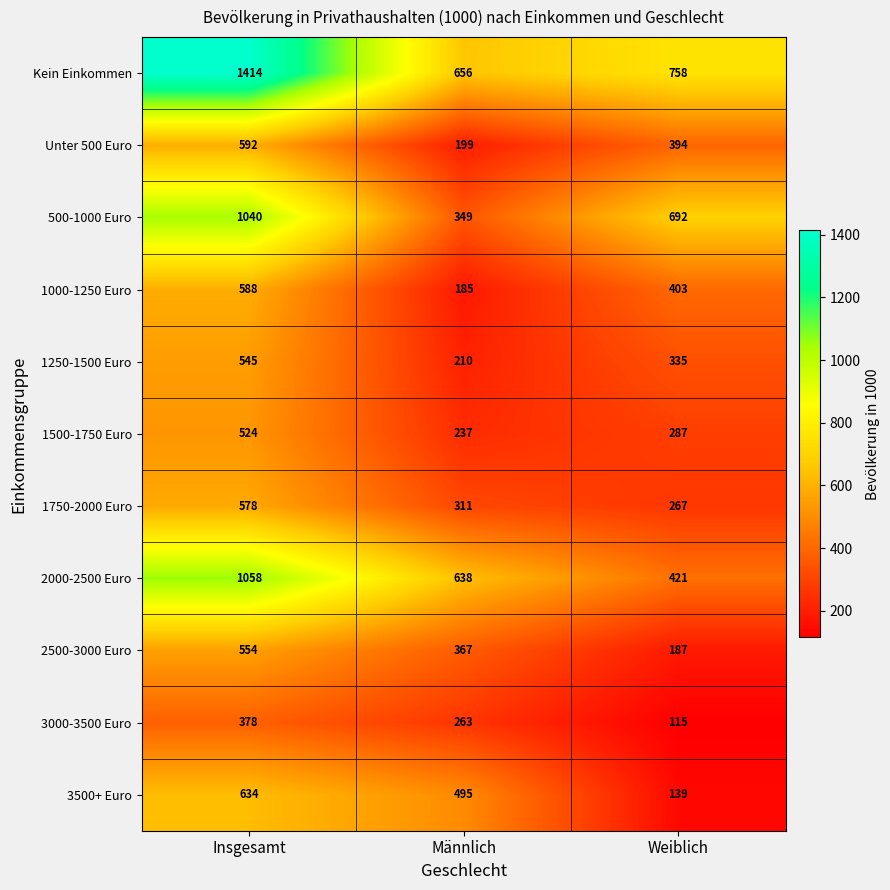

List the series in order of their peak value, lowest first.

3000-3500 Euro, 1500-1750 Euro, 1250-1500 Euro, 2500-3000 Euro, 1750-2000 Euro, 1000-1250 Euro, Unter 500 Euro, 3500+ Euro, 500-1000 Euro, 2000-2500 Euro, Kein Einkommen